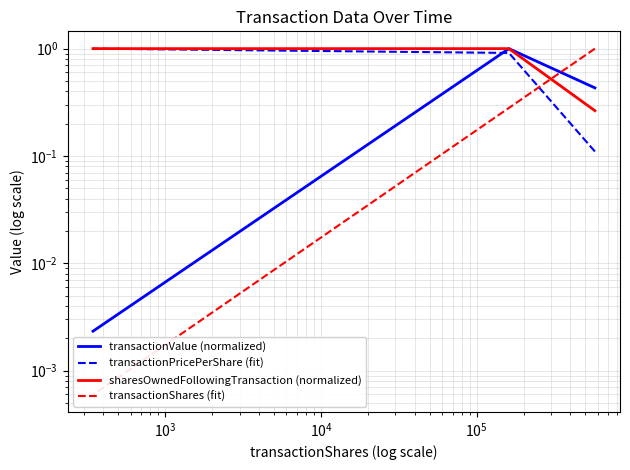

What is the maximum value shown in the chart?

1.0